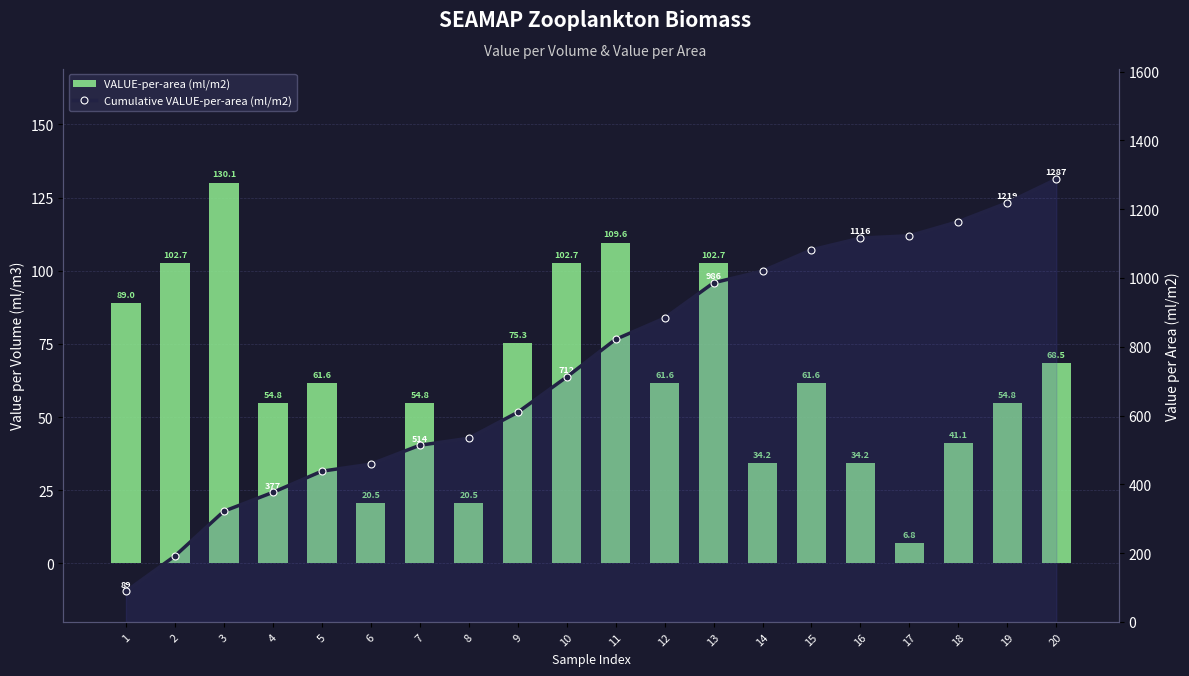

At how many categories does at least one series exceed 1166?

2